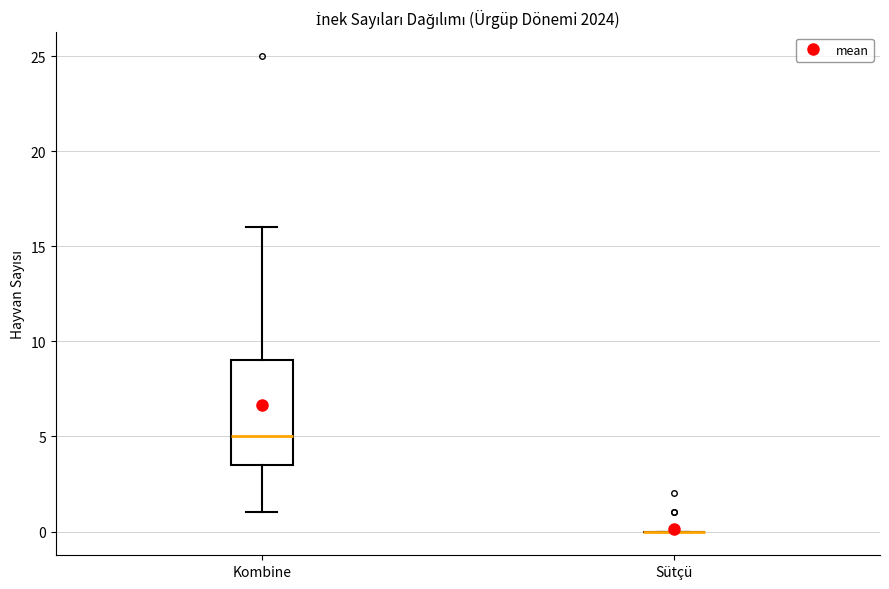

Which box is the tallest, from its lower edge to its upper edge?

Kombine